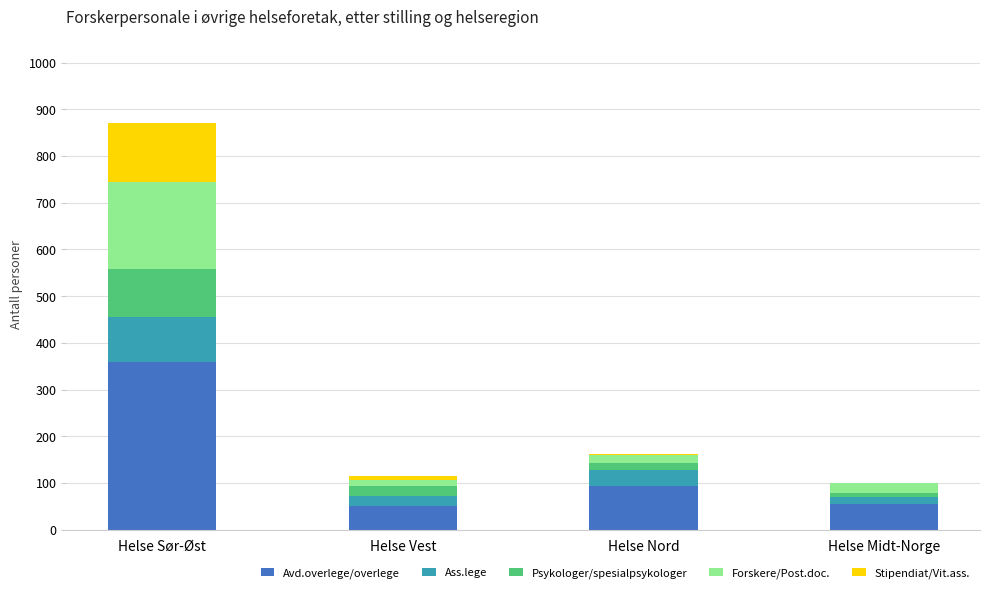

At which category is the sum across all series the highest?

Helse Sør-Øst